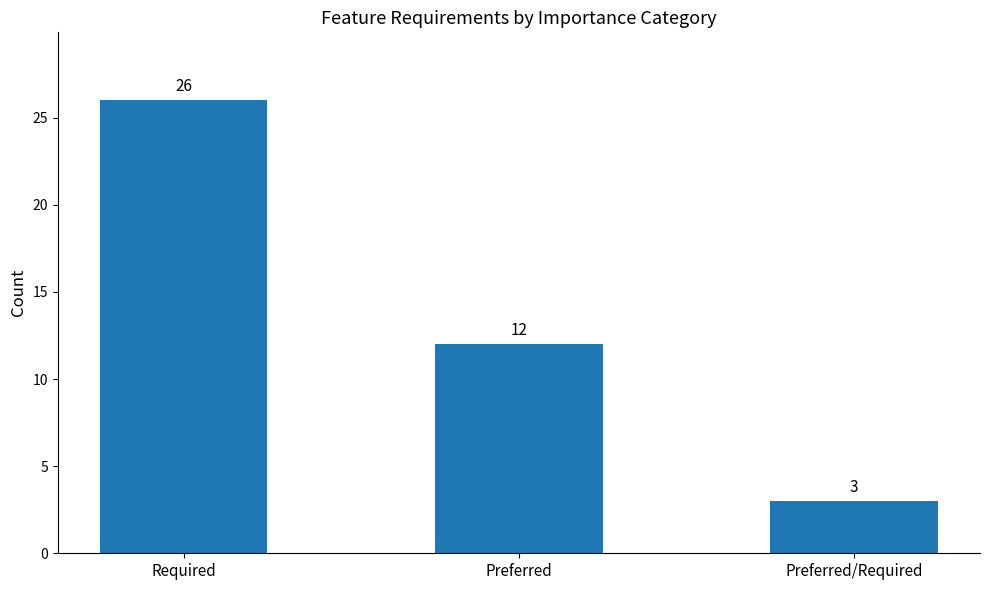

What is the sum of the values at Required and Preferred?

38